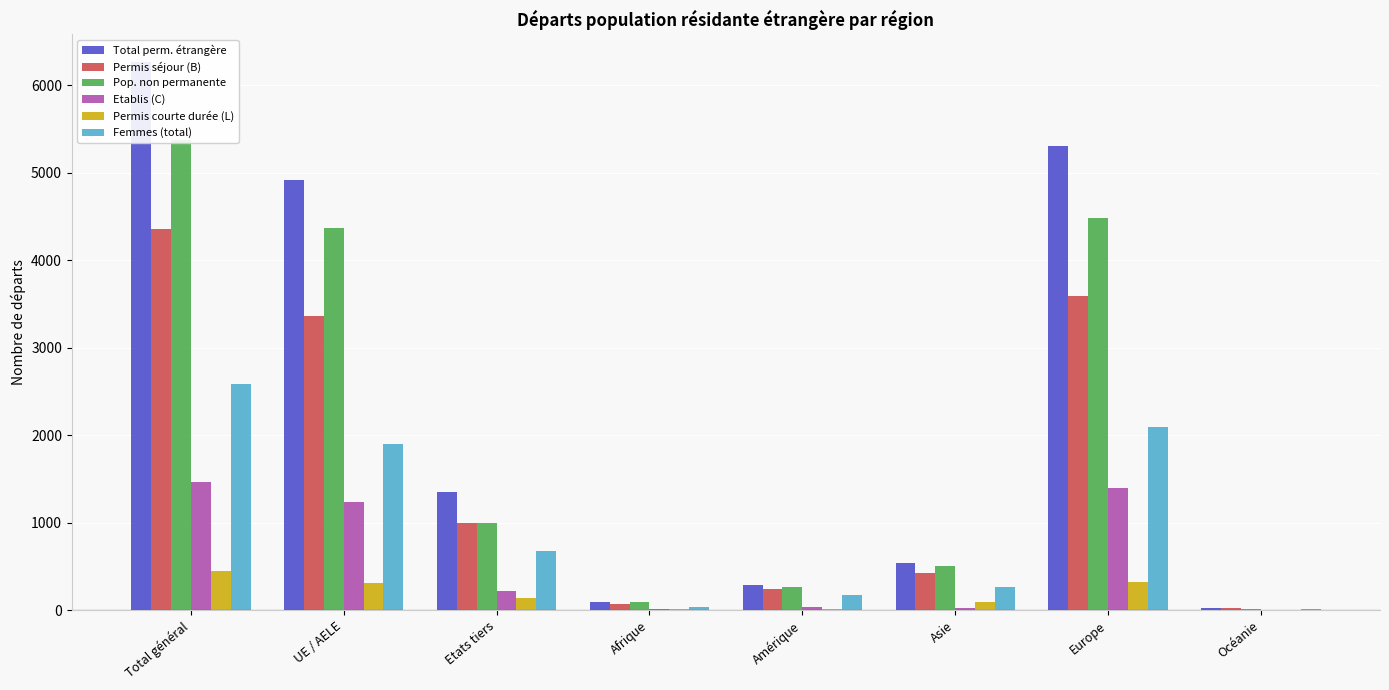

Is the value of Pop. non permanente at UE / AELE greater than the value of Total perm. étrangère at Asie?

Yes